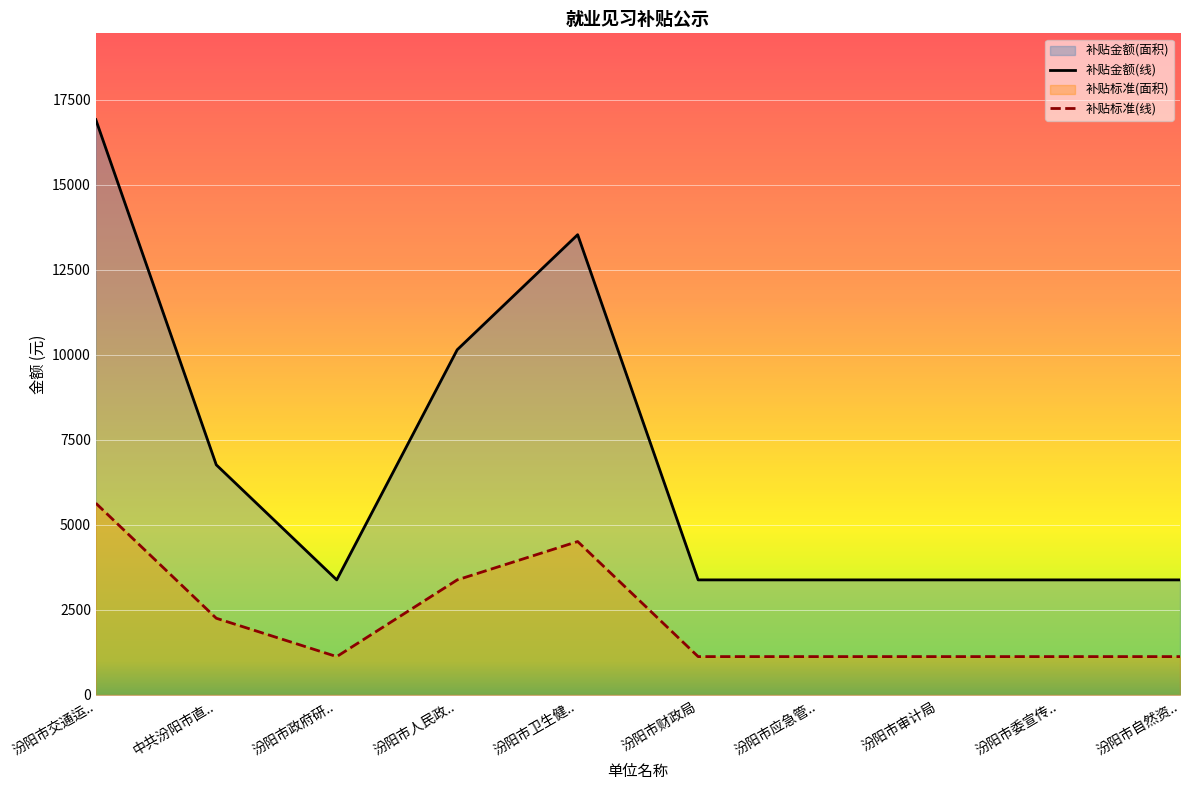

What is the label of the 10th point from the right?

汾阳市交通运..